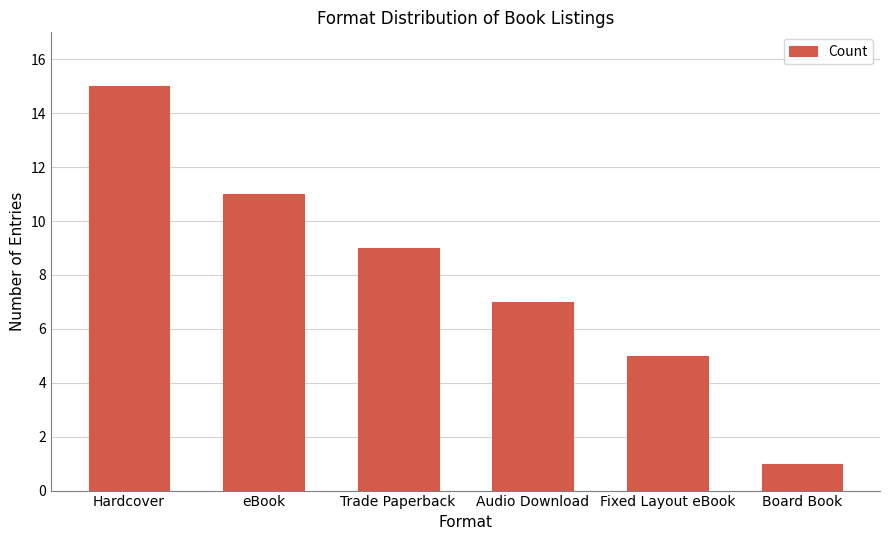

Rank the categories by value from lowest to highest.

Board Book, Fixed Layout eBook, Audio Download, Trade Paperback, eBook, Hardcover